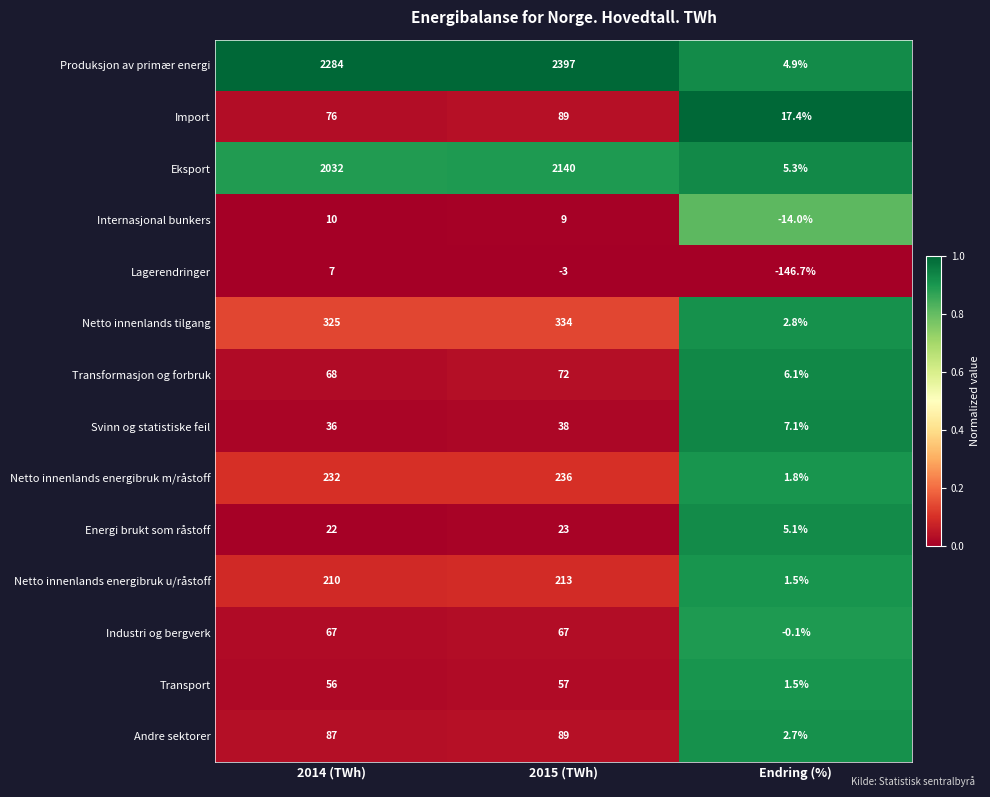

Is it true that Netto innenlands energibruk u/råstoff equals 0.4 at Endring (%)?

False